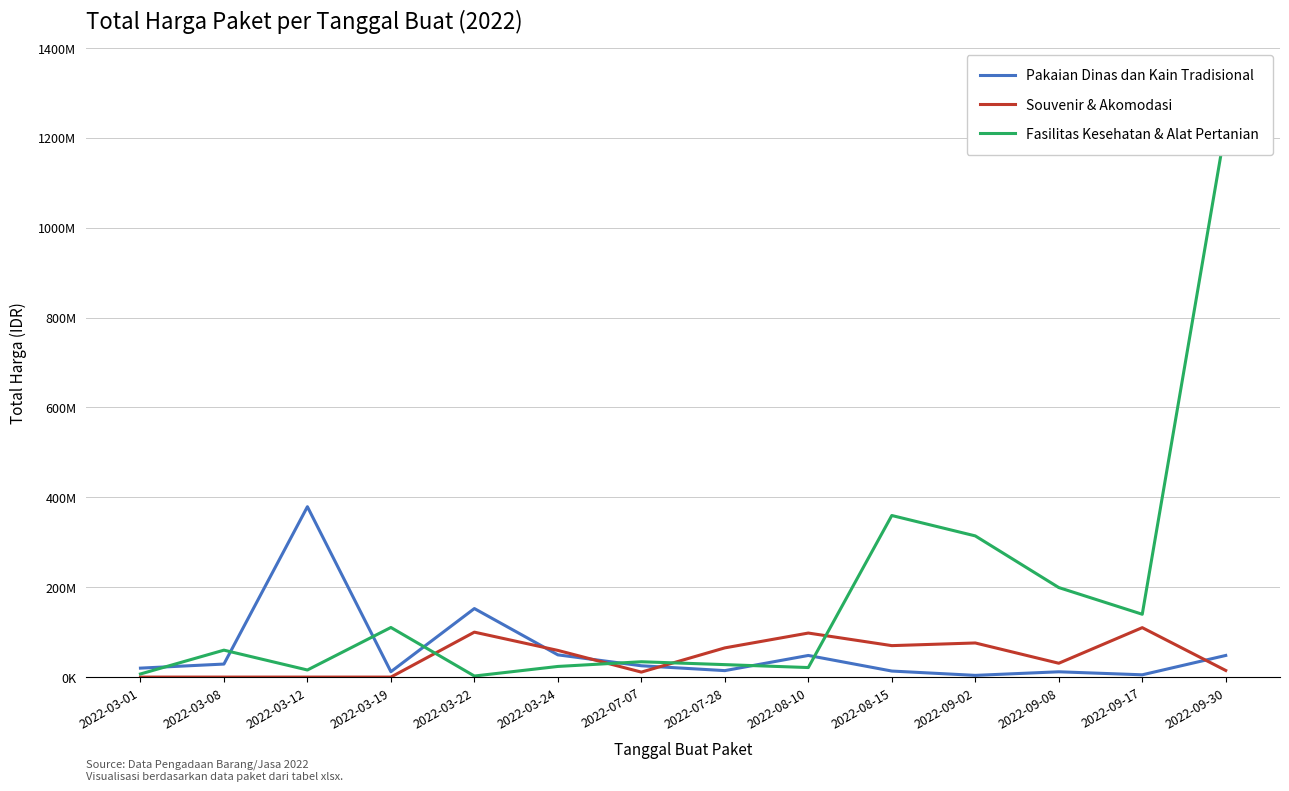

How many times do Pakaian Dinas dan Kain Tradisional and Souvenir & Akomodasi cross each other?

4